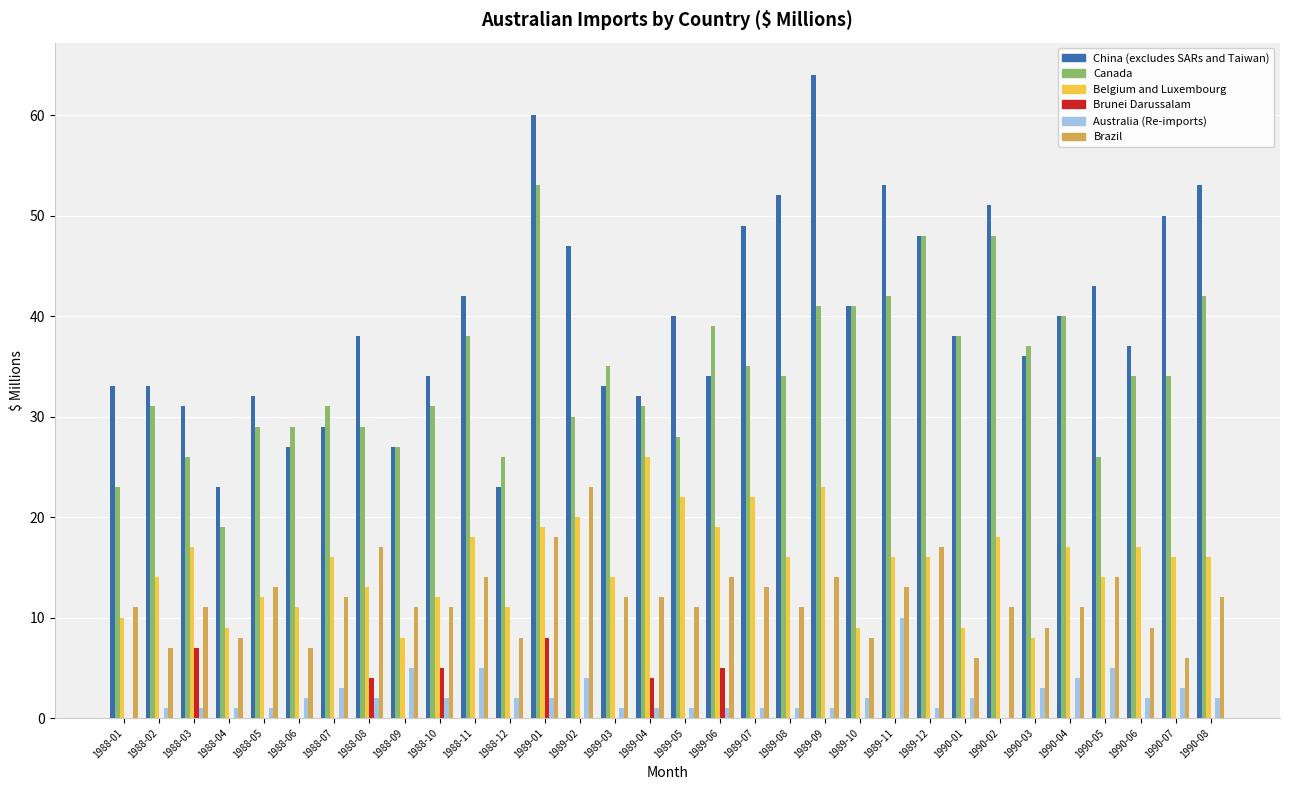

Which label corresponds to the largest value in the chart?

1989-09